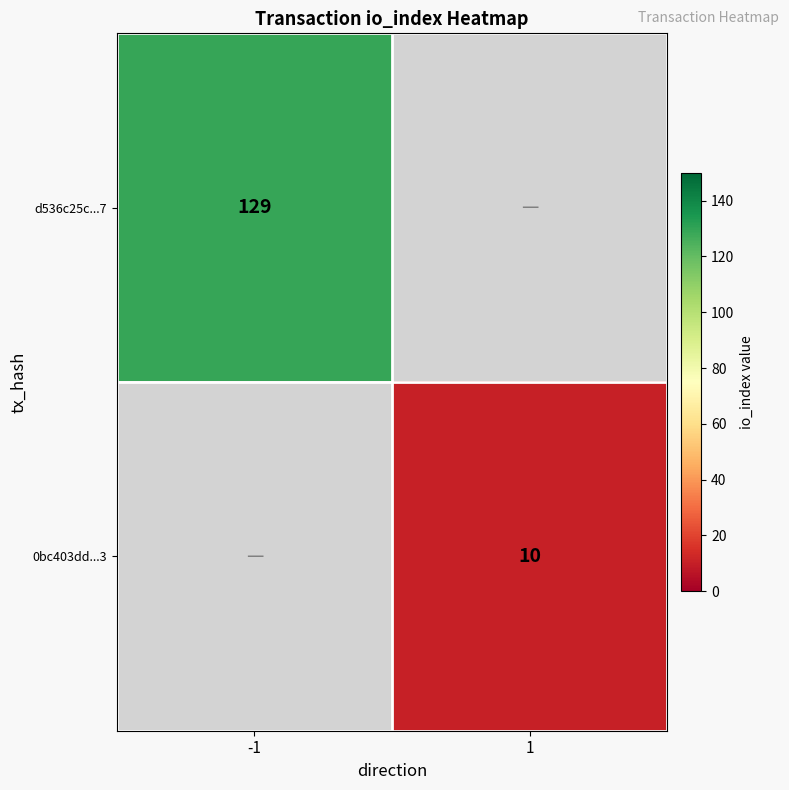

The d536c25c...7 series shows 129 at -1. True or false?

True